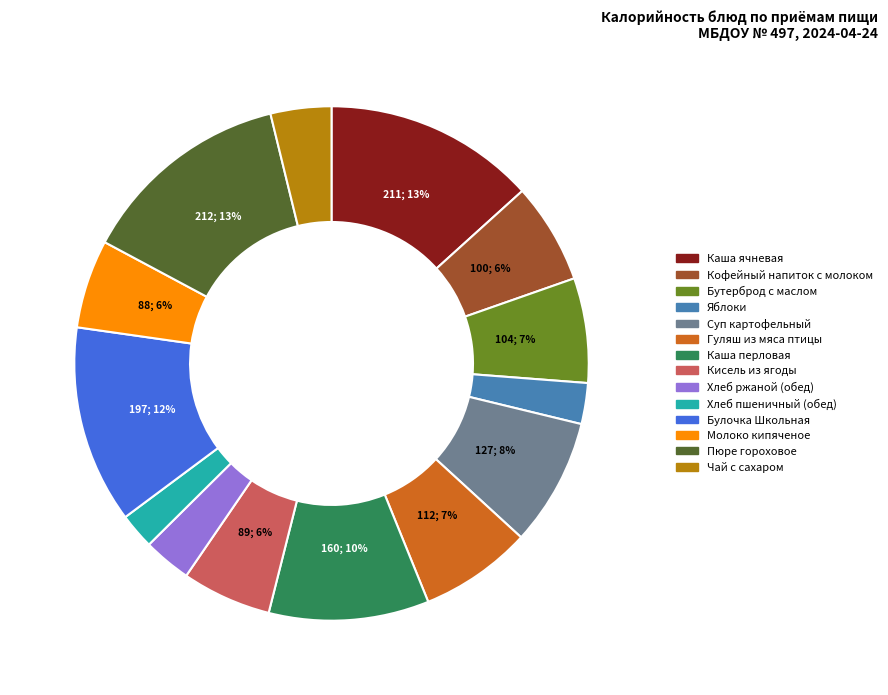

To the nearest percent, what is the combined percentage of Хлеб ржаной (обед) and Бутерброд с маслом?

10%